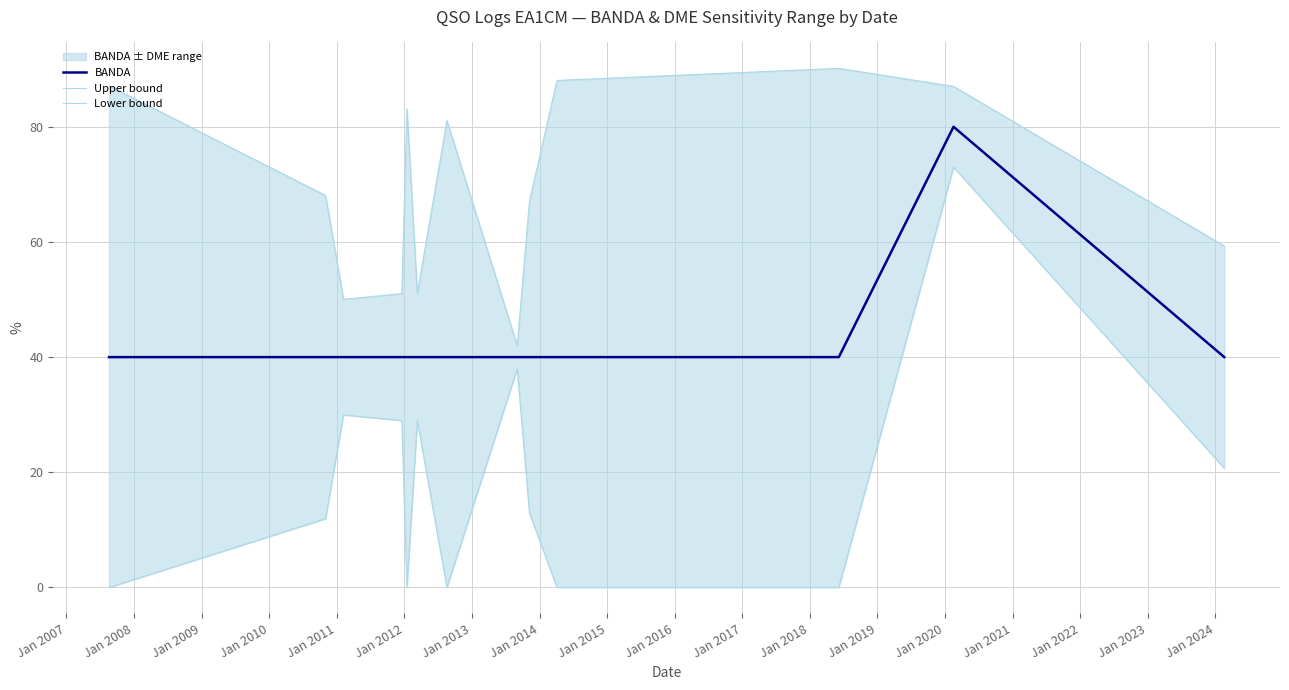

True or false: Lower bound and BANDA cross at least once.

False